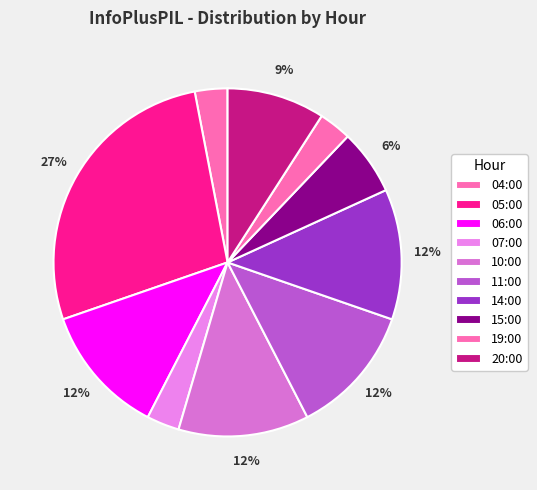

Is it true that 05:00 is 14% of the pie?

False